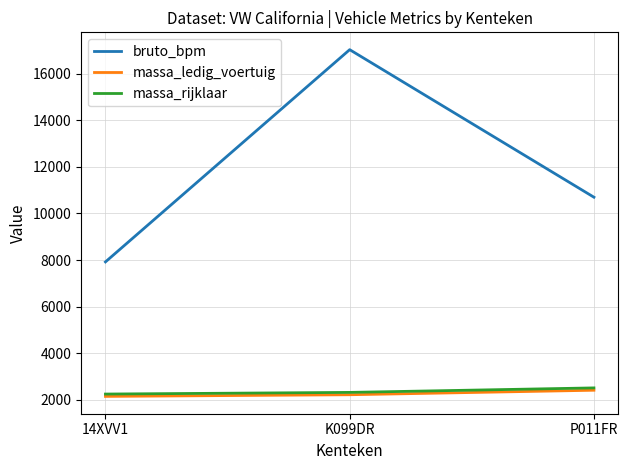

How many categories are shown in the chart?

3